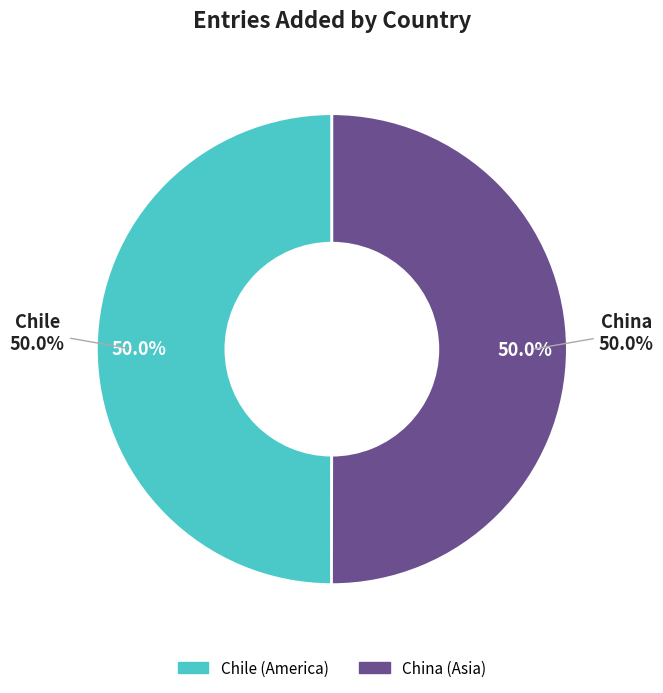

What percentage is the Chile slice, to the nearest percent?

50%